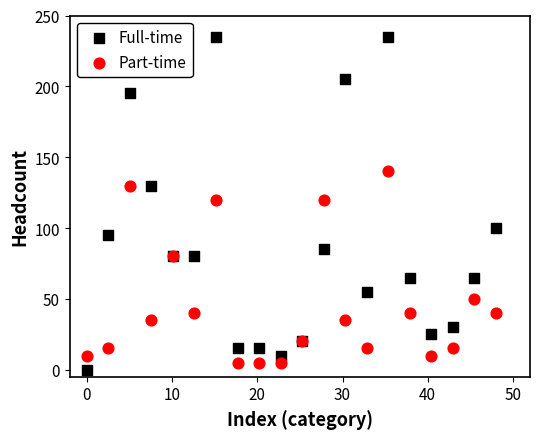

Which series reaches the maximum Y coordinate?

Full-time